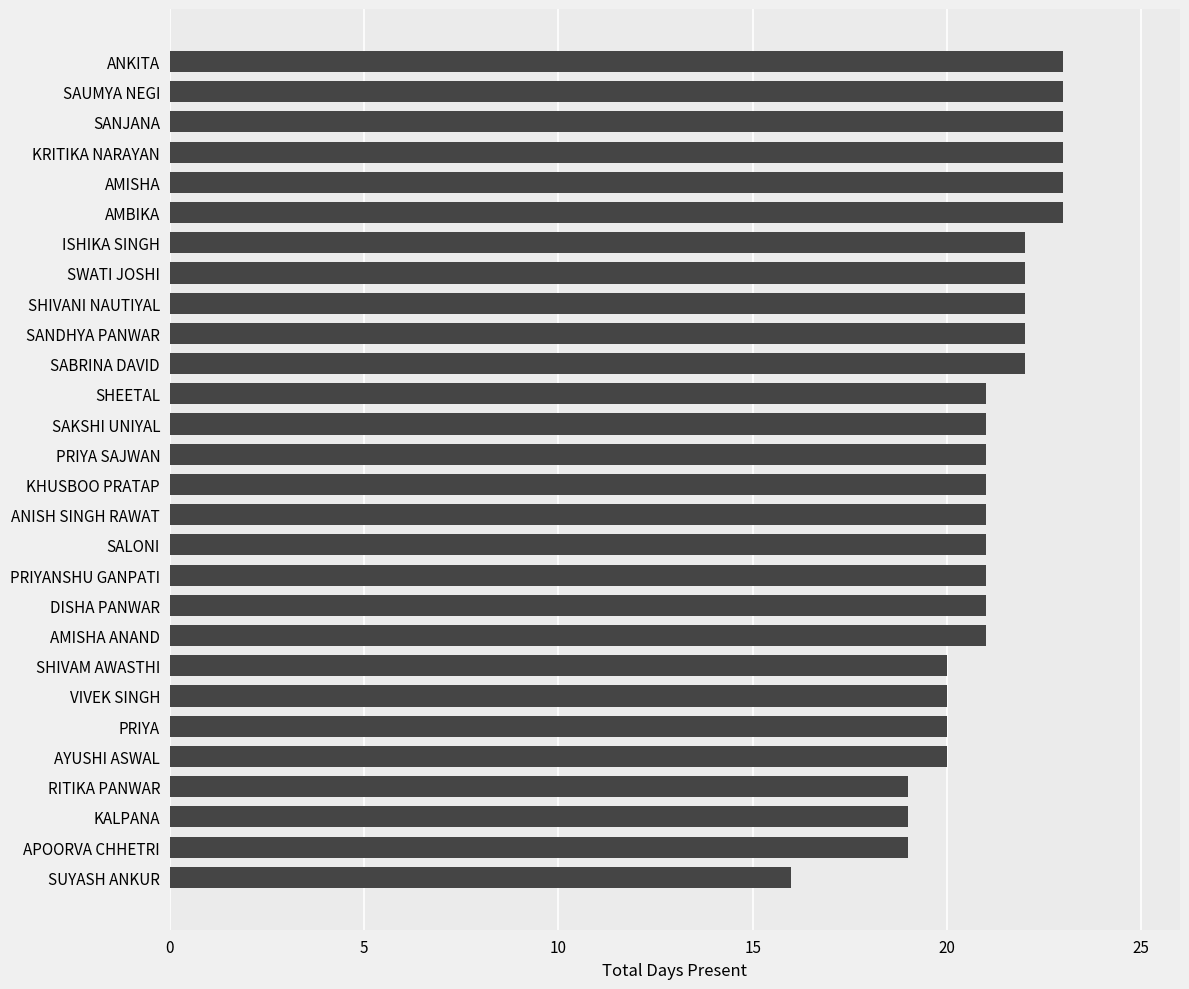

What is the sum of all values?

590